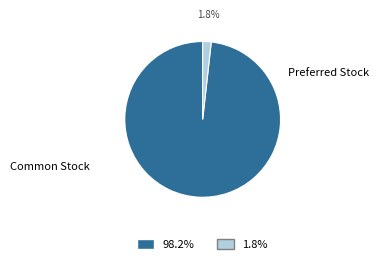

To the nearest percent, what is the average slice percentage?

50%